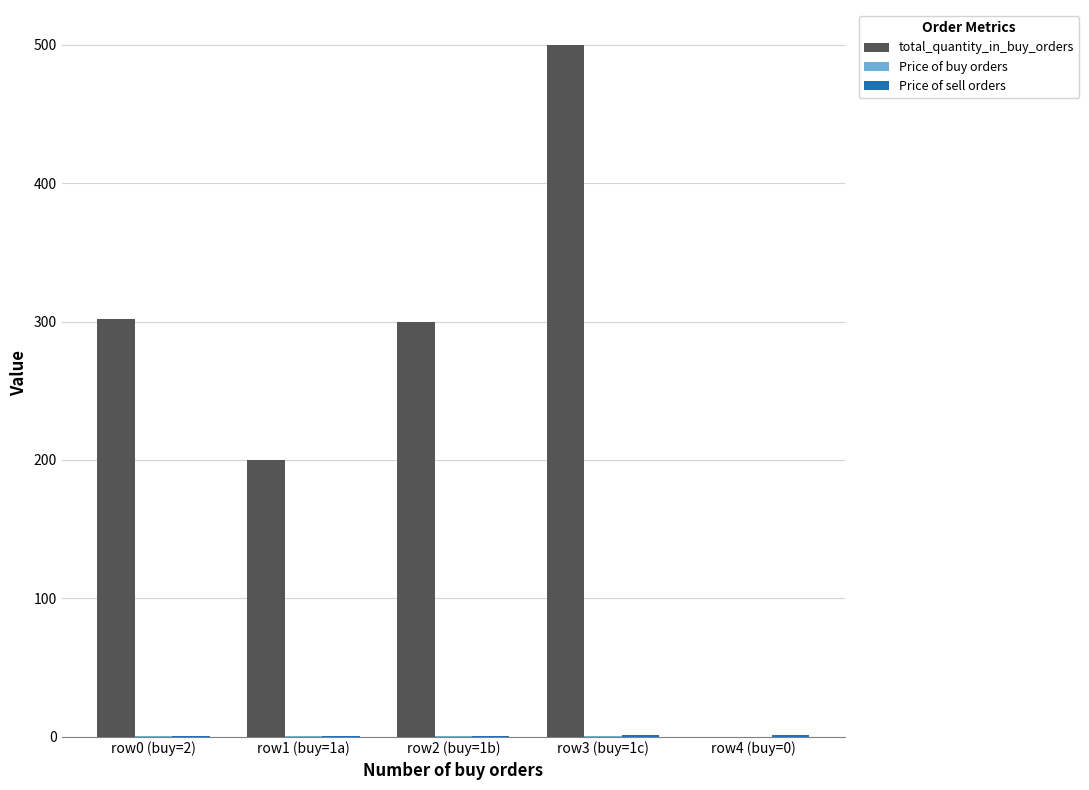

At which category is the sum across all series the highest?

row3 (buy=1c)